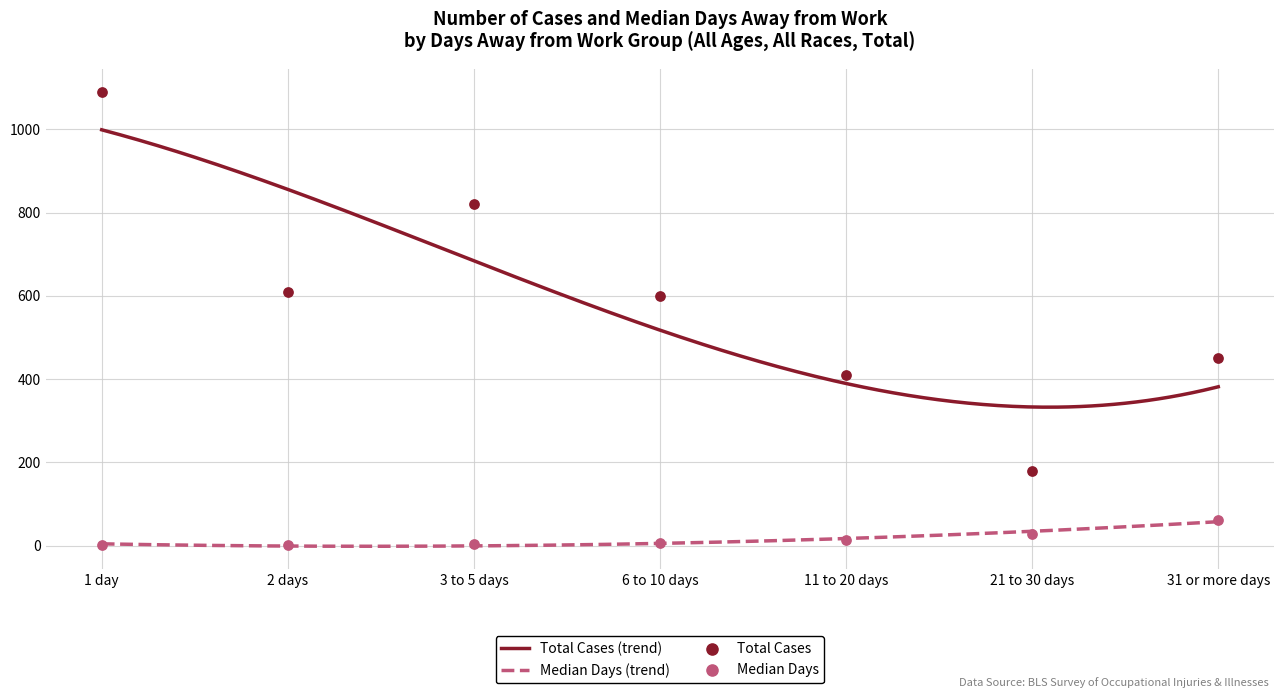

Which series reaches the maximum Y coordinate?

Total Cases